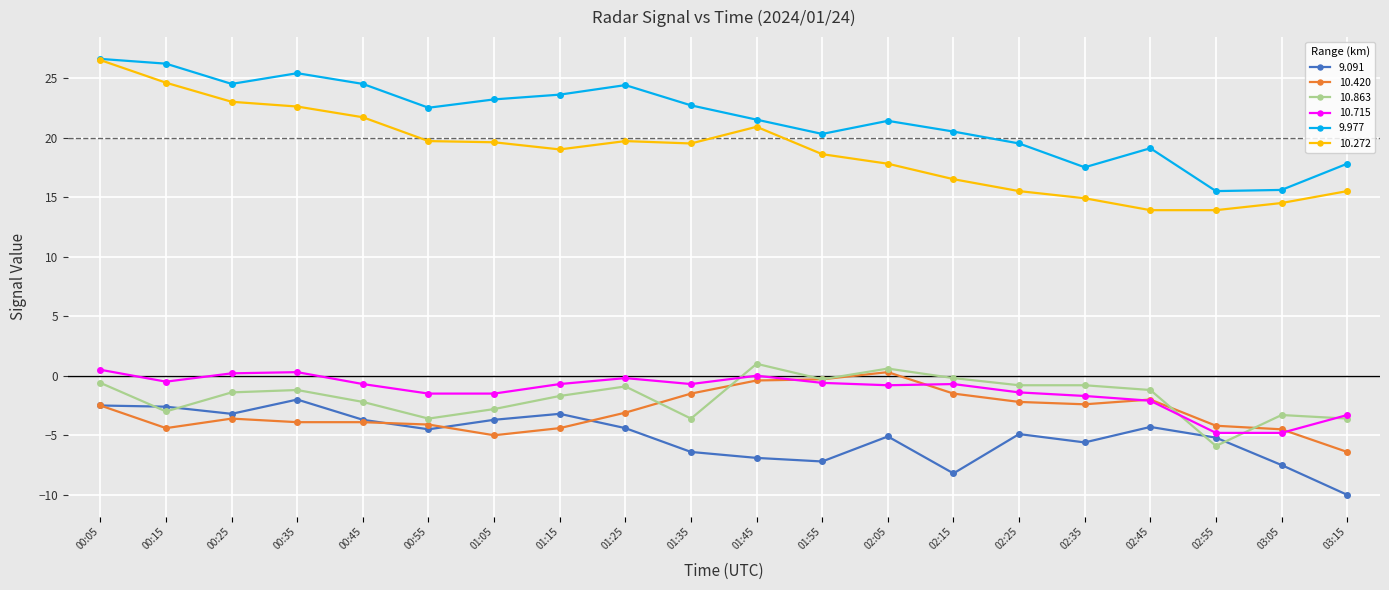

What is the average value of the 10.715 series?

-1.2